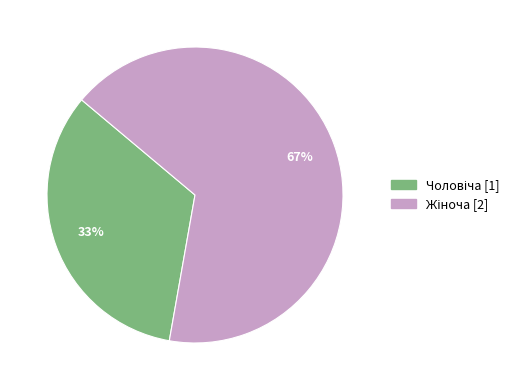

Does any single category account for the majority?

Yes